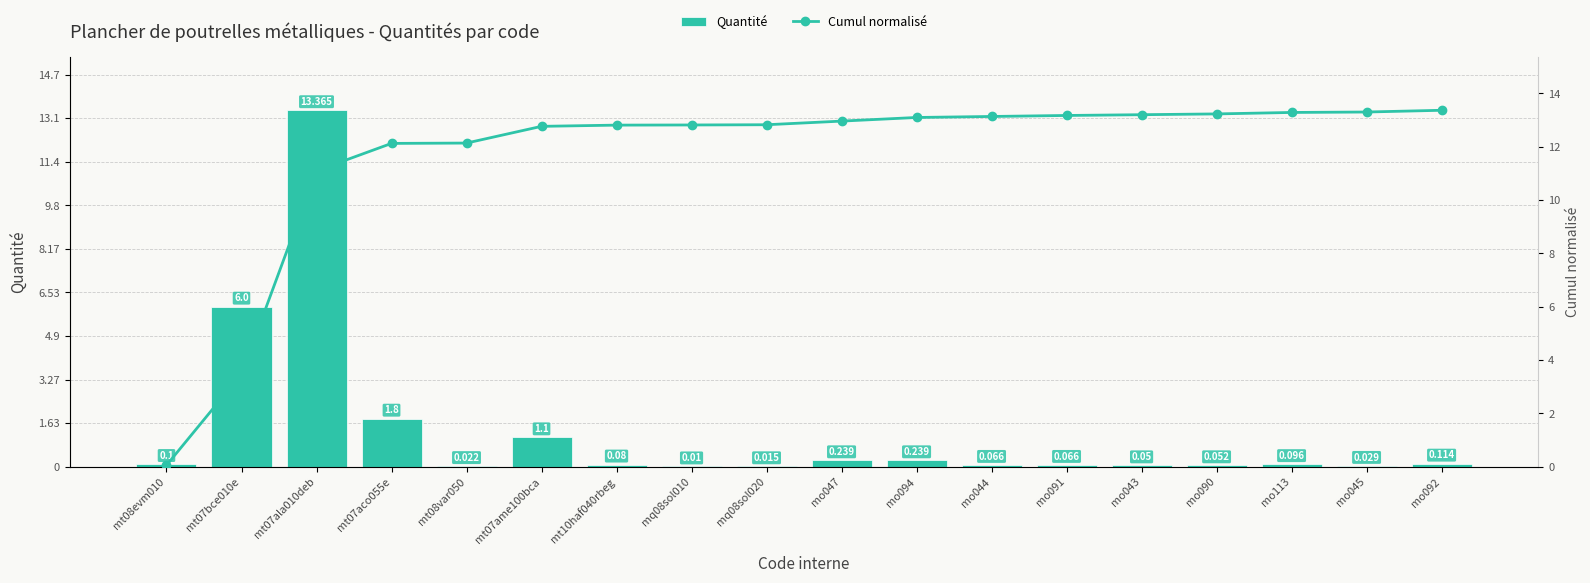

At how many categories does at least one series exceed 6?

16